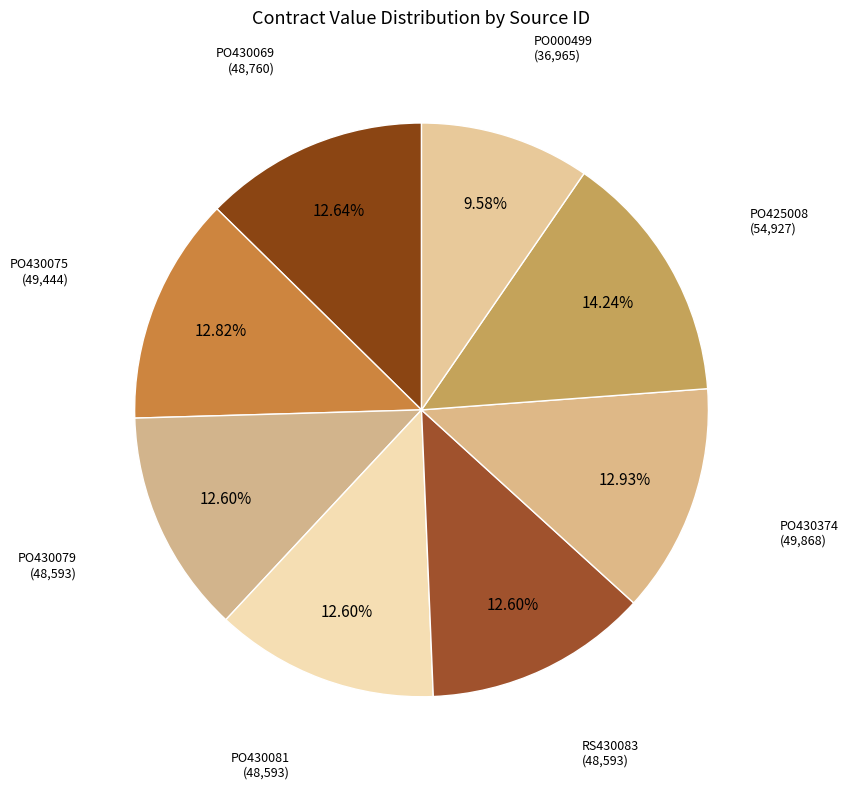

Does any single category account for the majority?

No